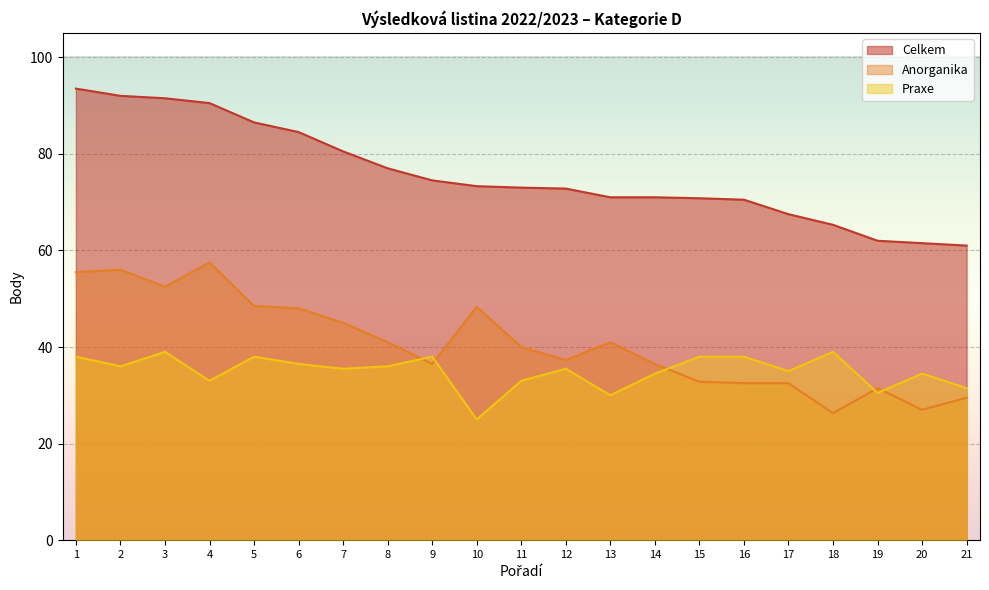

After their last crossing, which series has the higher values: Praxe or Anorganika?

Praxe